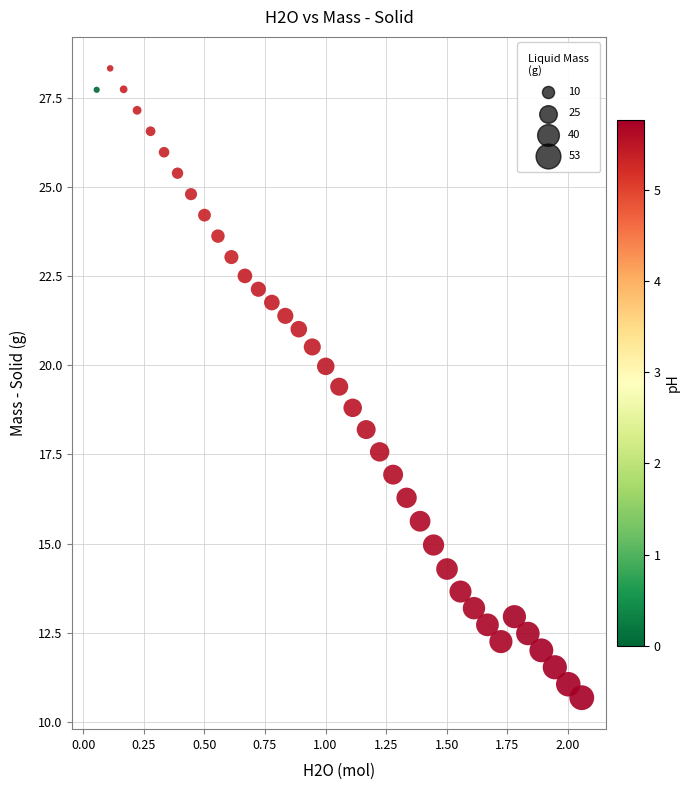

What is the range of X values (max minus min)?

2.0